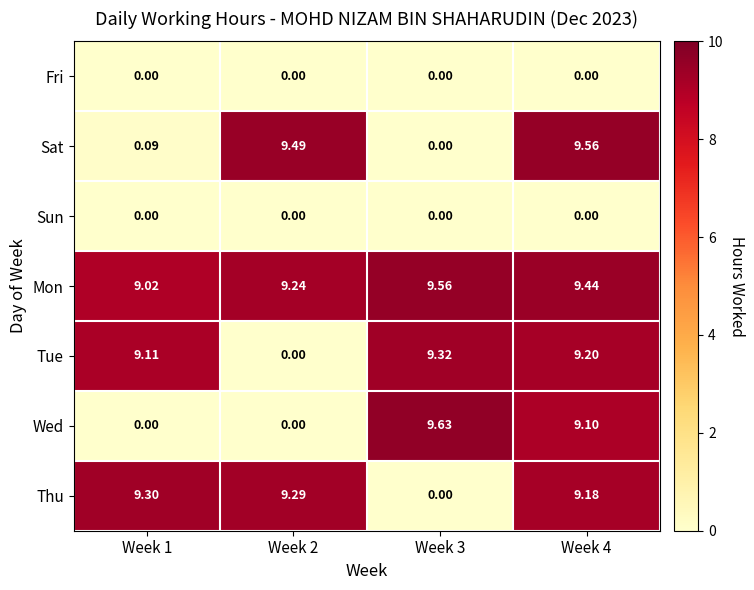

Which series changed the most between Week 1 and Week 4?

Sat